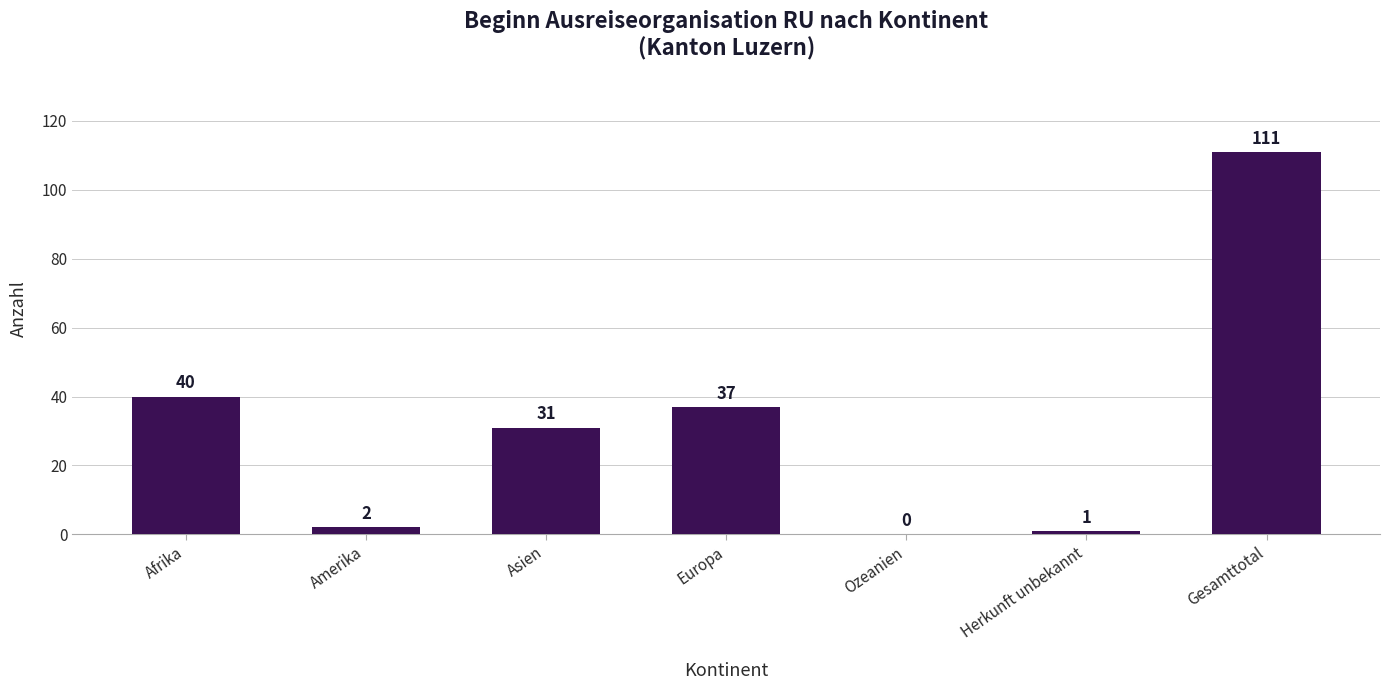

What is the sum of the values at Gesamttotal and Afrika?

151